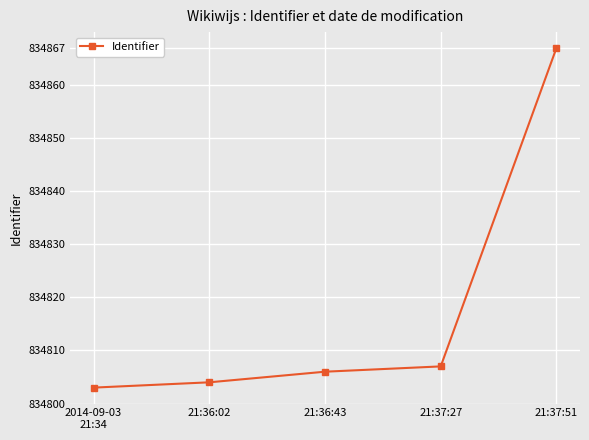

What is the label of the 4th point from the left?

21:37:27